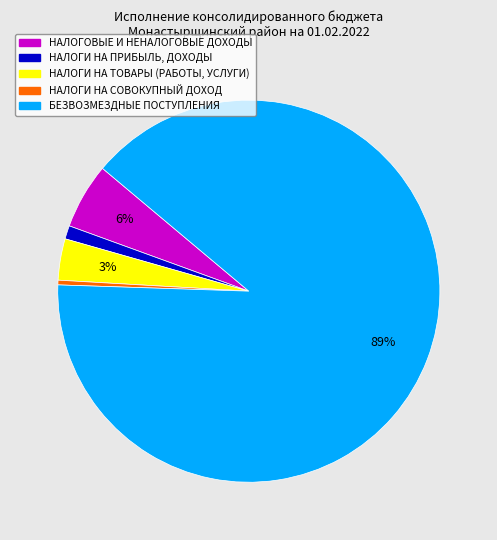

Which slice is the largest?

БЕЗВОЗМЕЗДНЫЕ ПОСТУПЛЕНИЯ